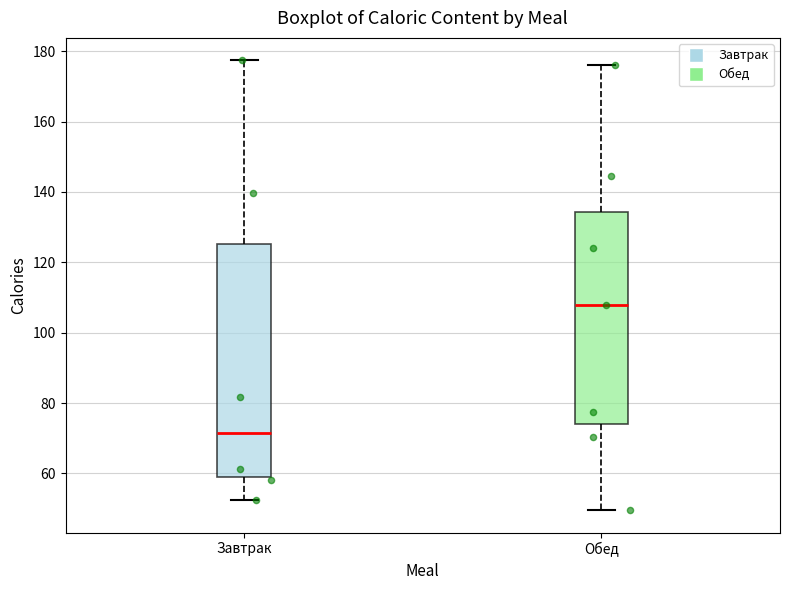

Which box has the highest median line?

Обед